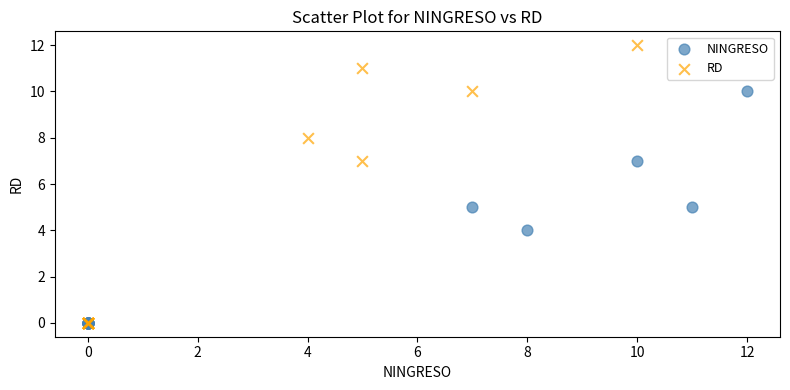

Which series has the widest spread of Y values?

RD